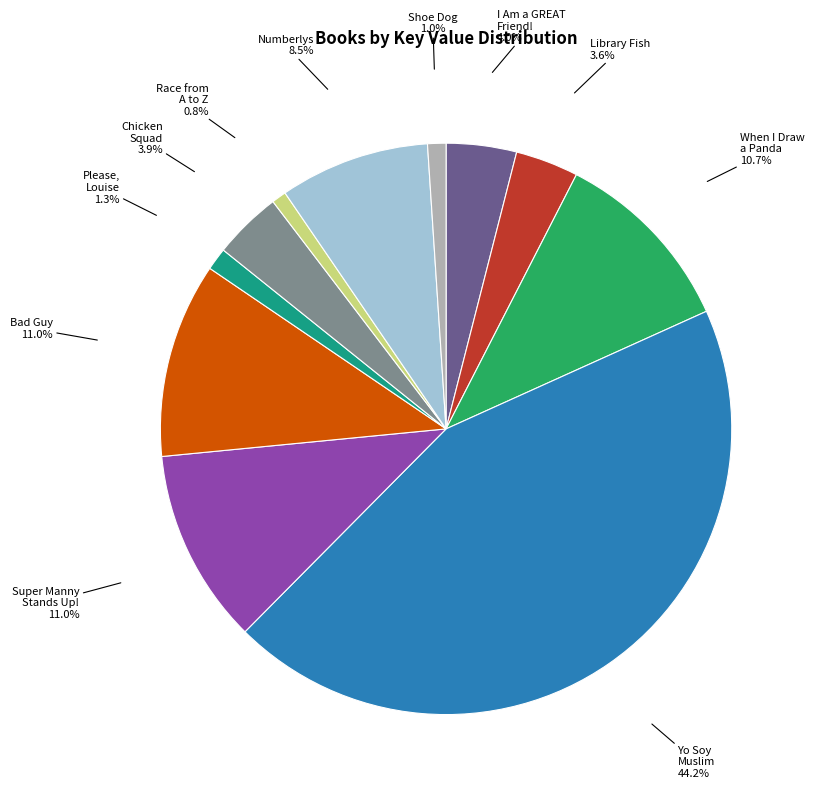

Does any single category account for the majority?

No